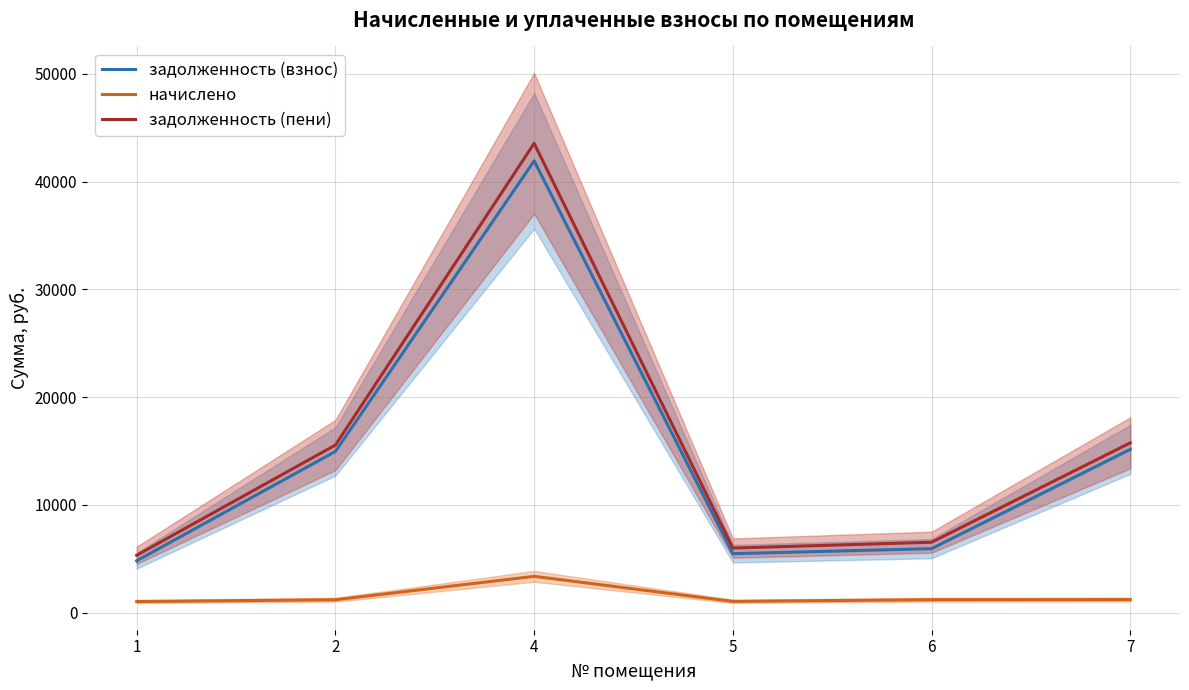

Reading right to left, what are all the values shown in this chart?

задолженность (взнос): 15152.7	5933.0	5468.4	41930.6	14956.7	4808.9
начислено: 1205.1	1193.4	1037.4	3361.8	1189.5	1021.8
задолженность (пени): 15755.2	6529.7	5987.1	43559.5	15551.5	5319.8